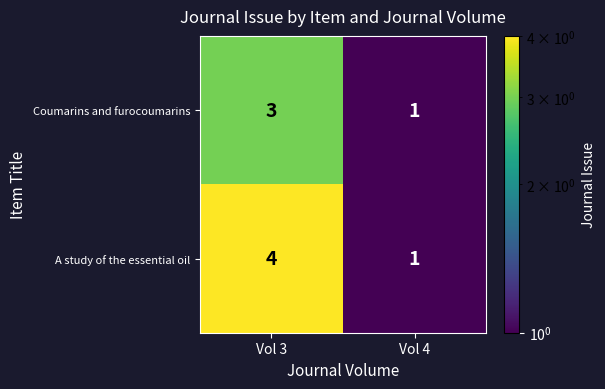

Between Vol 3 and Vol 4, which series saw the biggest shift?

A study of the essential oil